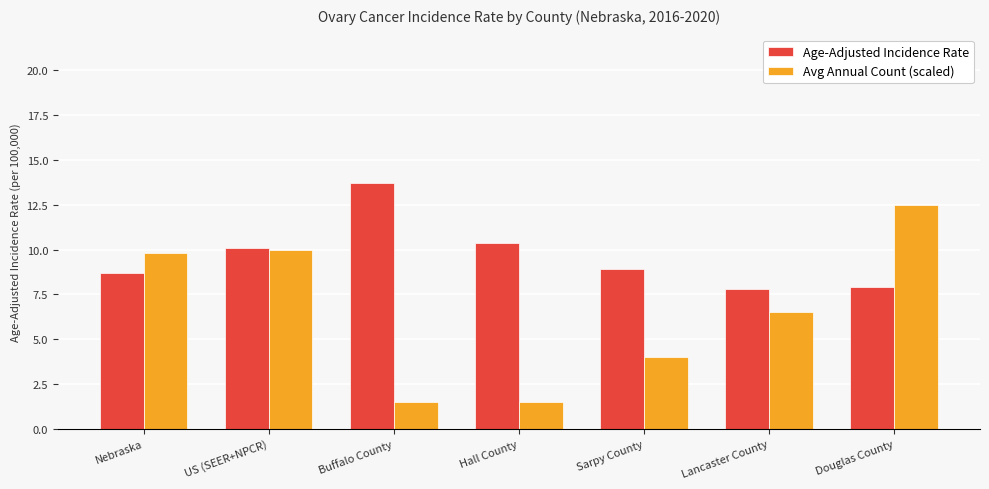

List the series in order of their overall mean, highest first.

Age-Adjusted Incidence Rate, Avg Annual Count (scaled)